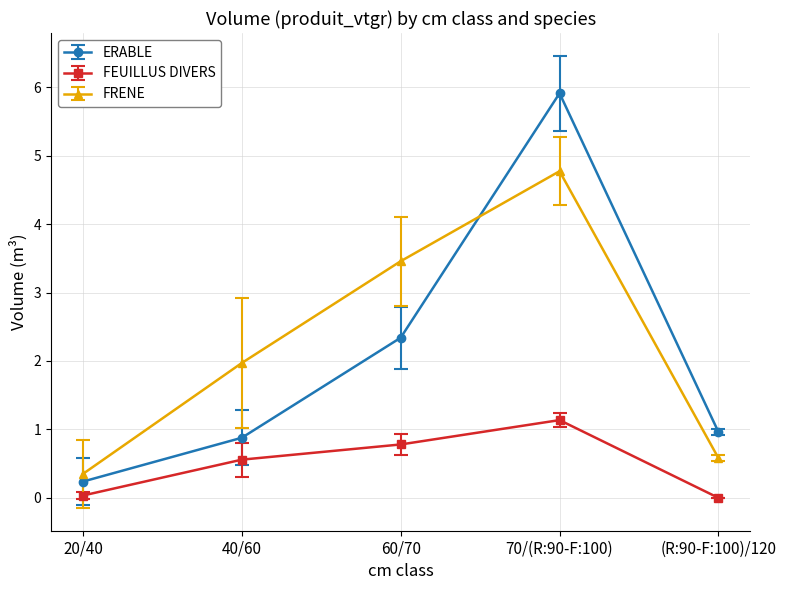

Is it true that FRENE equals 0.6 at (R:90-F:100)/120?

True